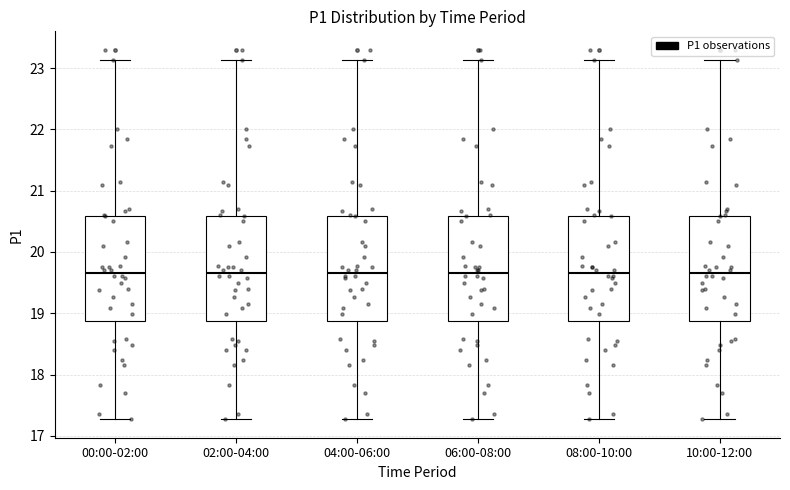

Reading left to right, read every box against the y-axis: the position of its median line, the range the box covers, and the ends of its whiskers. The values are not printed on the chart, so give them approximately, as read against the axis.

00:00-02:00: median 19.7, box 18.9 to 20.6, whiskers 17.3 to 23.1
02:00-04:00: median 19.7, box 18.9 to 20.6, whiskers 17.3 to 23.1
04:00-06:00: median 19.7, box 18.9 to 20.6, whiskers 17.3 to 23.1
06:00-08:00: median 19.7, box 18.9 to 20.6, whiskers 17.3 to 23.1
08:00-10:00: median 19.7, box 18.9 to 20.6, whiskers 17.3 to 23.1
10:00-12:00: median 19.7, box 18.9 to 20.6, whiskers 17.3 to 23.1